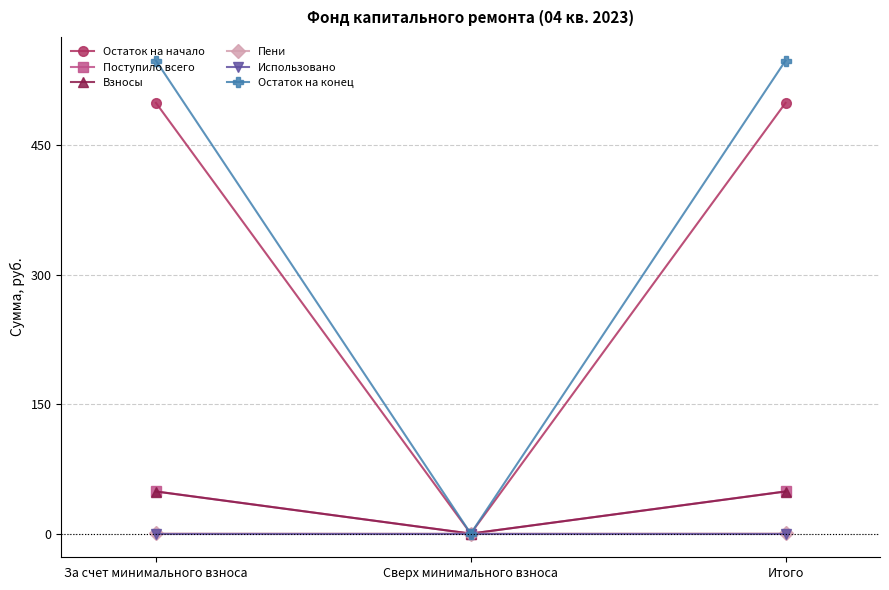

What is the value of the Взносы point at the 1st from the left?

48.8